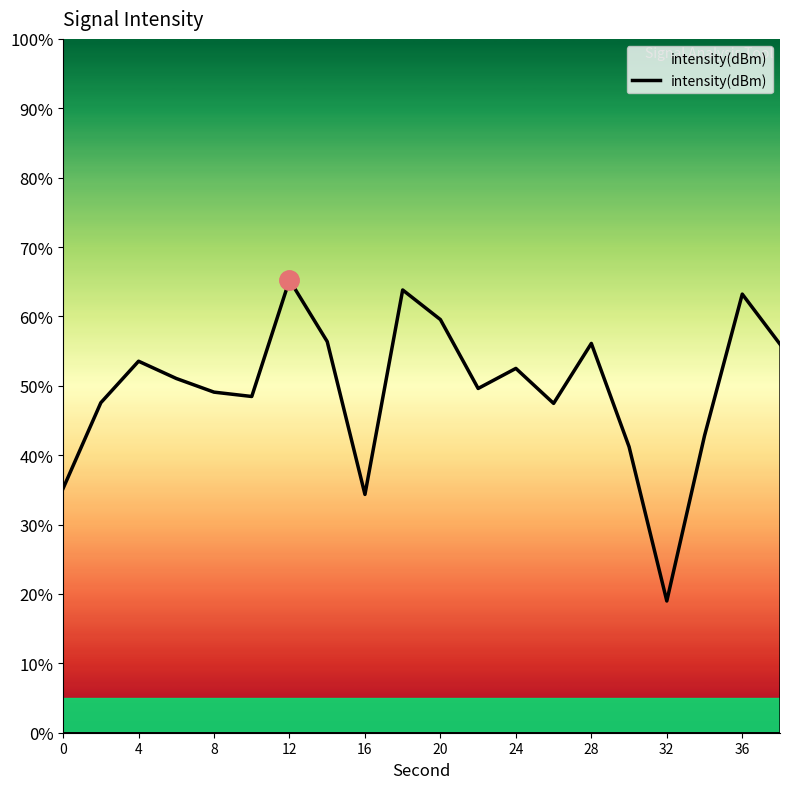

The value at 36 is -47.5. True or false?

False